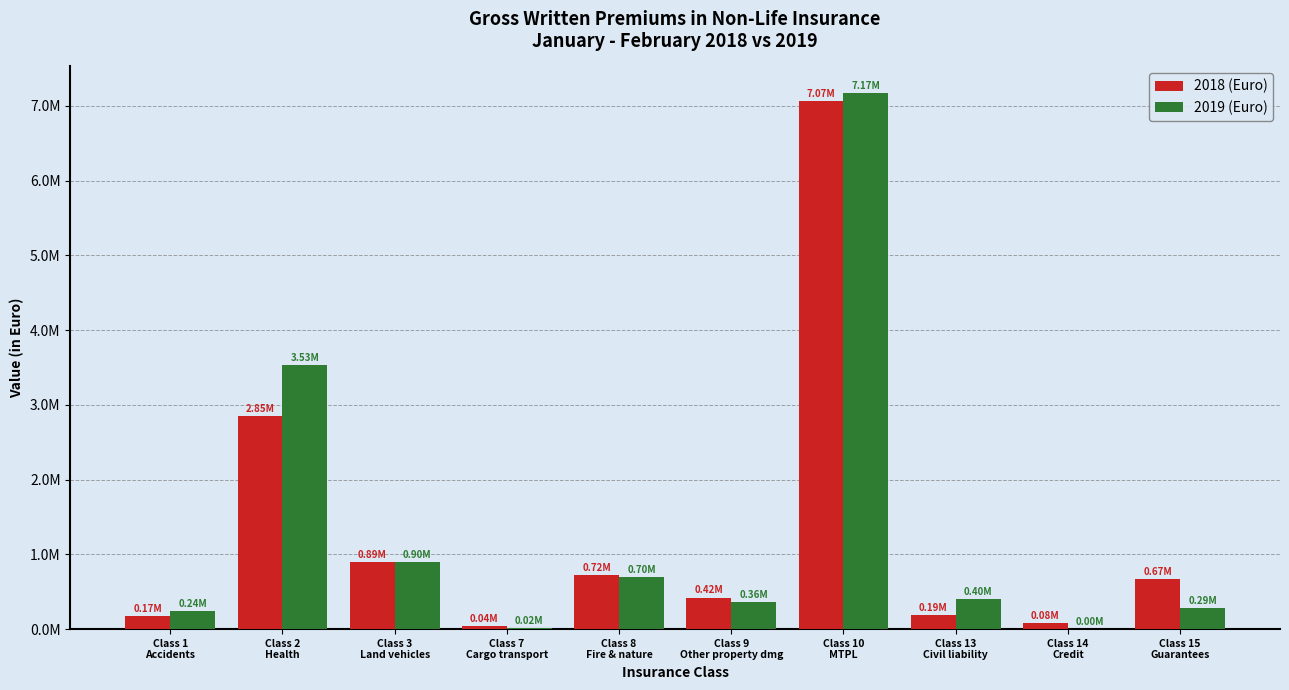

What is the difference between the 2018 (Euro) values at Class 1
Accidents and Class 13
Civil liability?

20215.1